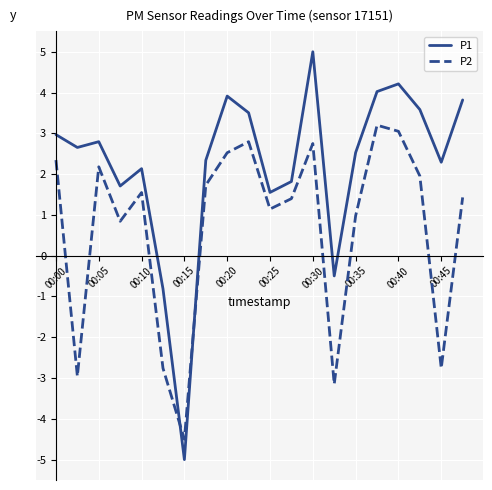

What is the difference between the maximum and minimum values in the P2 series?

7.7